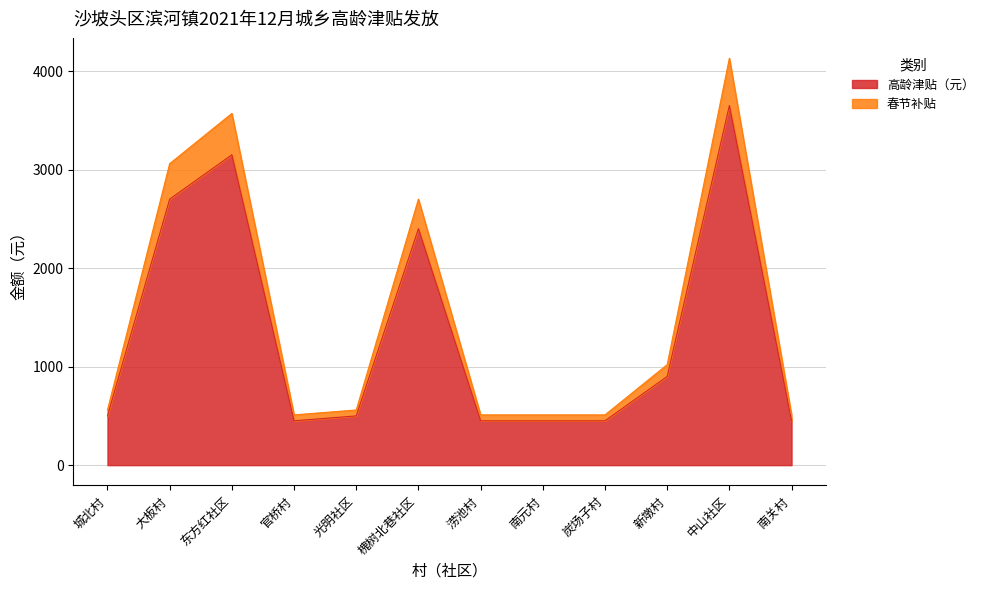

At which category is the sum across all series the highest?

中山社区